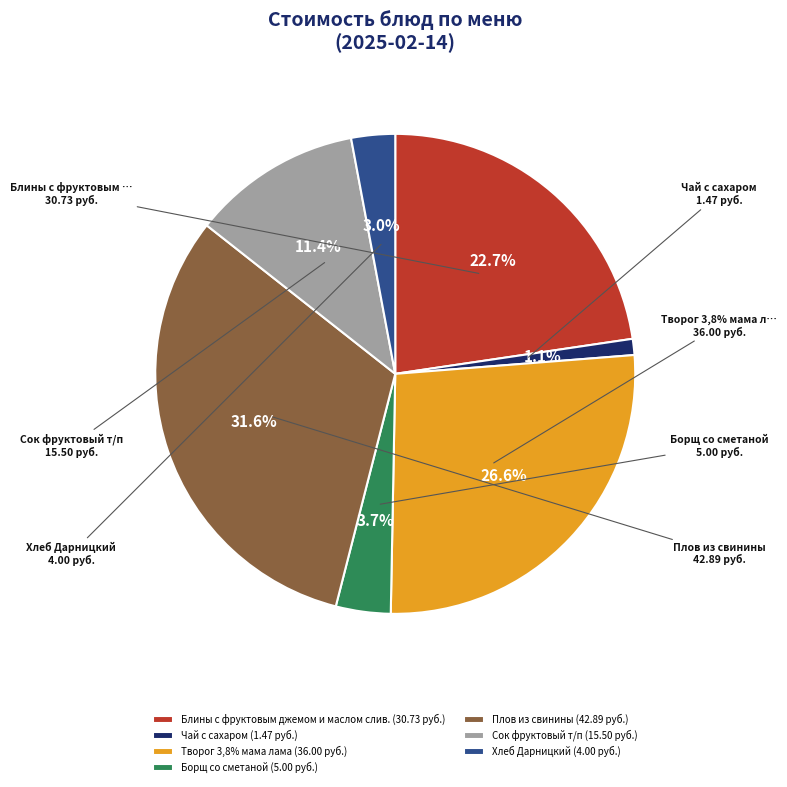

What is the total percentage of Блины с фруктовым джемом и маслом слив. and Творог 3,8% мама лама?

49.2%